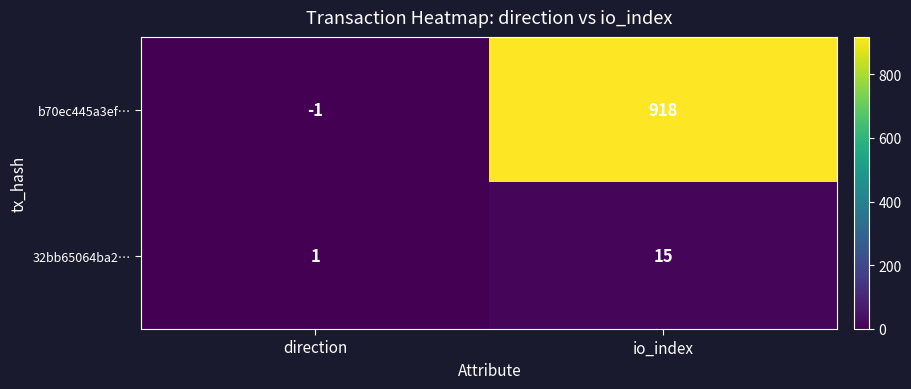

What is the approximate value of b70ec445a3ef… at io_index, to the nearest 10?

920